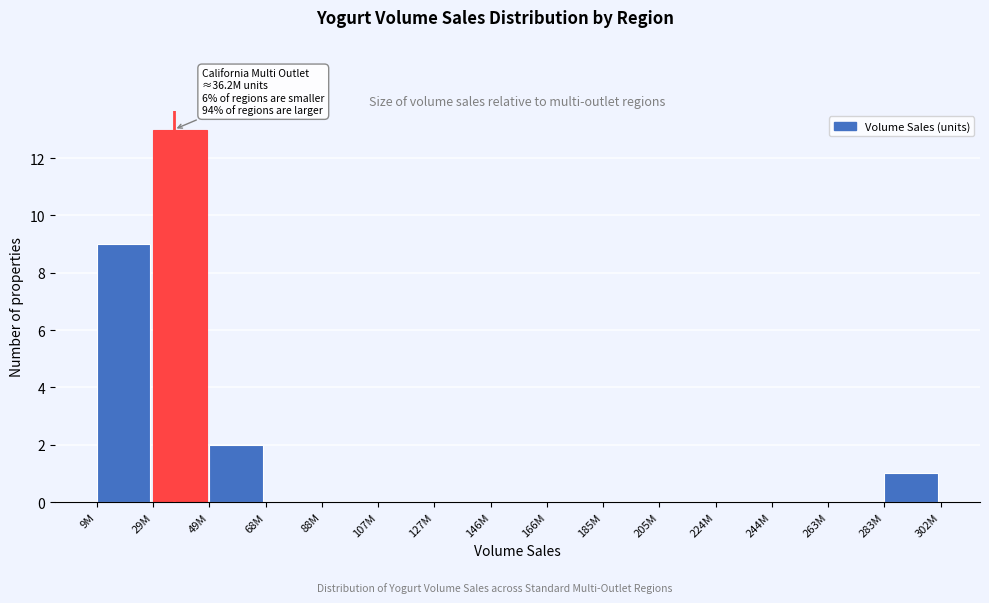

Reading left to right, extract all data points from this chart.

9M=9	29M=13	49M=2	68M=0	88M=0	107M=0	127M=0	146M=0	166M=0	185M=0	205M=0	224M=0	244M=0	263M=0	283M=1